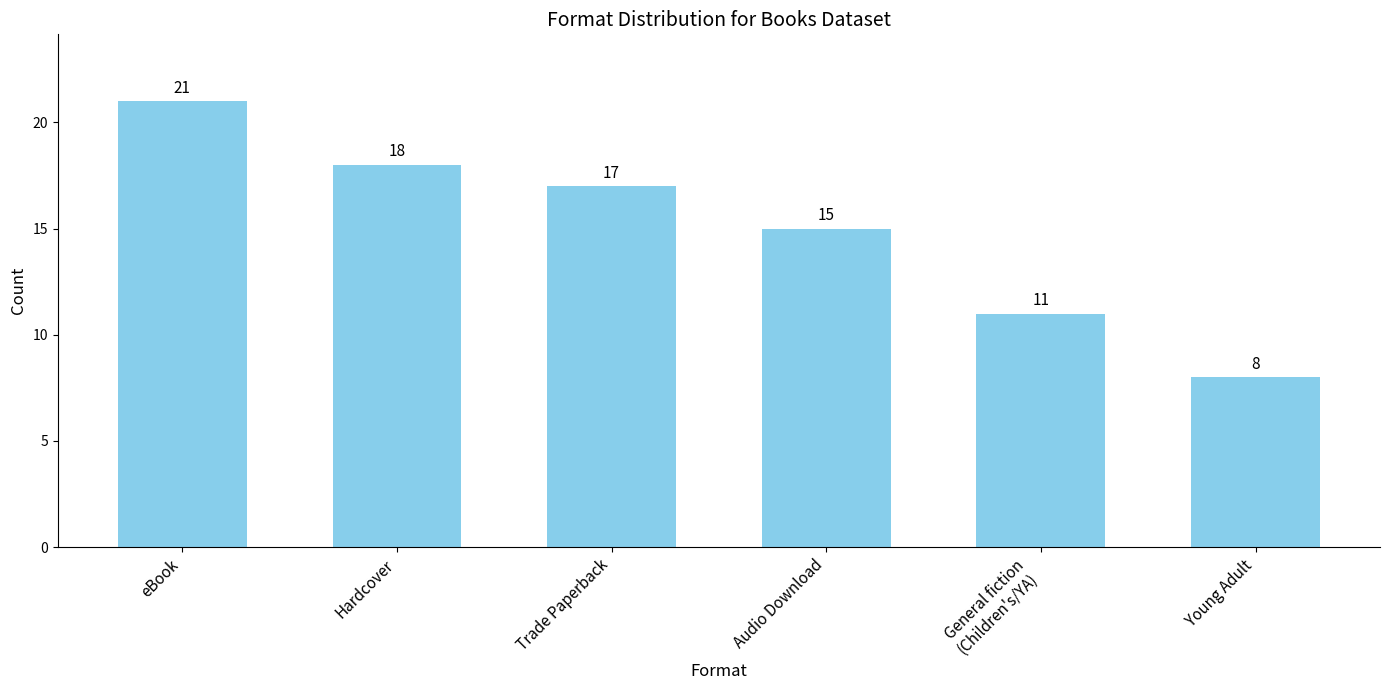

Which label corresponds to the smallest value in the chart?

Young Adult